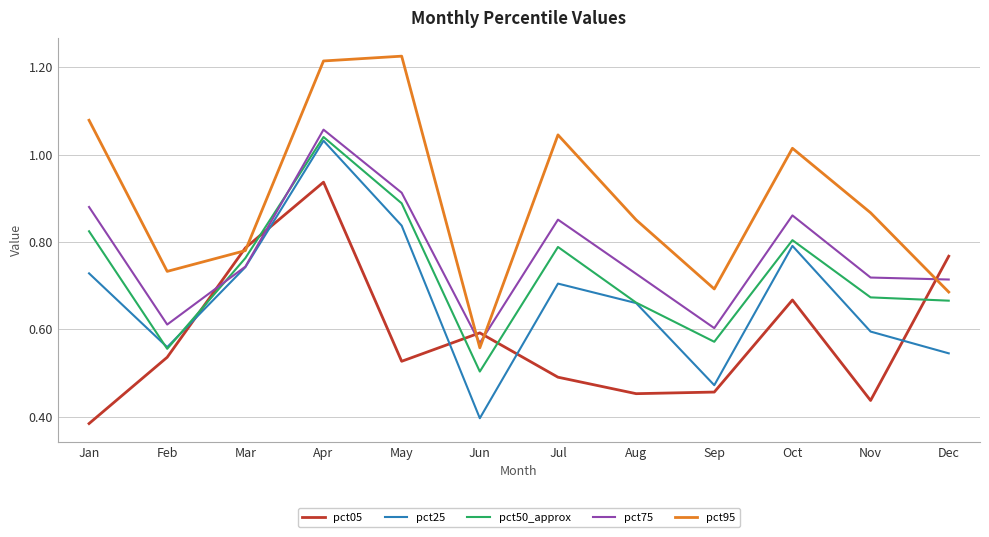

Is this an area chart (filled region under the line)?

No